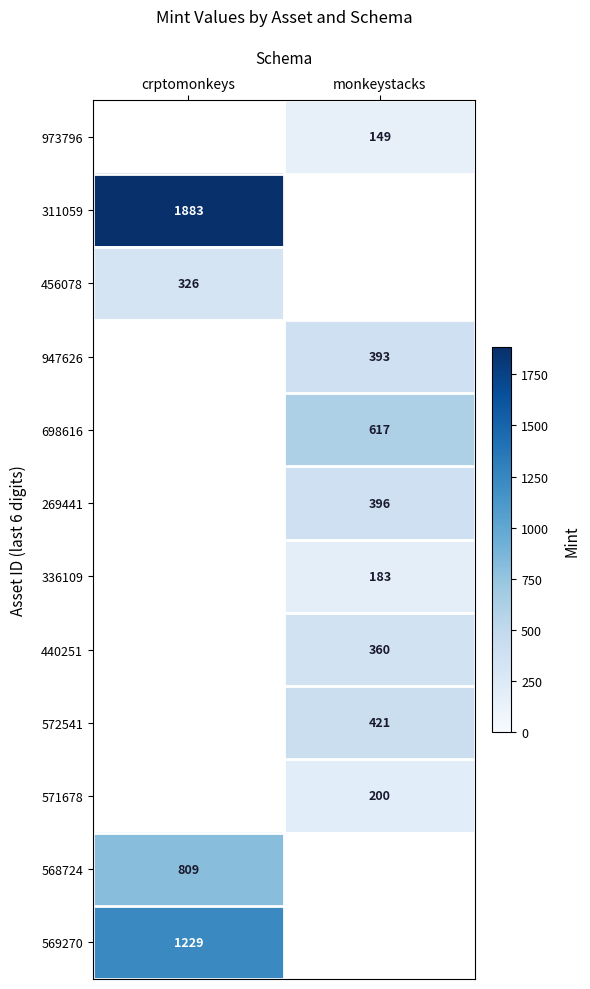

Is it true that 568724 equals 1369.7 at crptomonkeys?

False